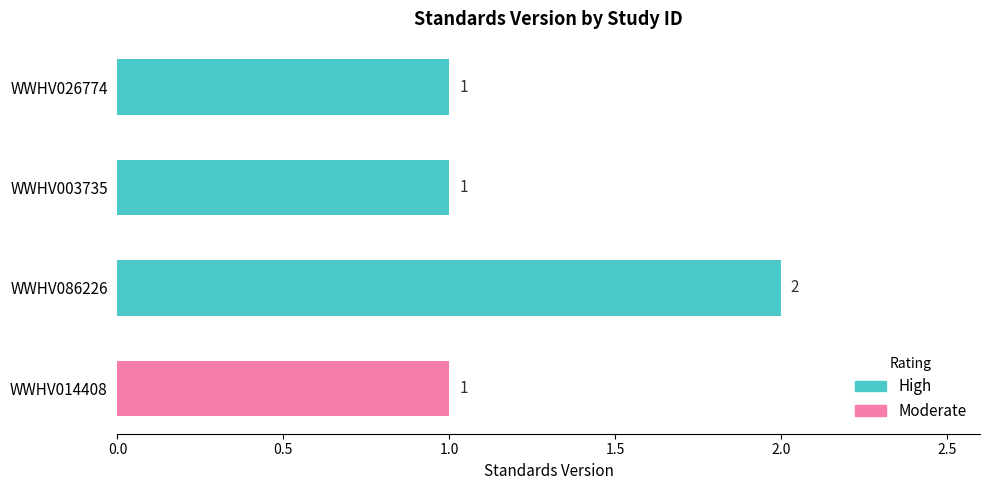

What is the greatest value displayed?

2